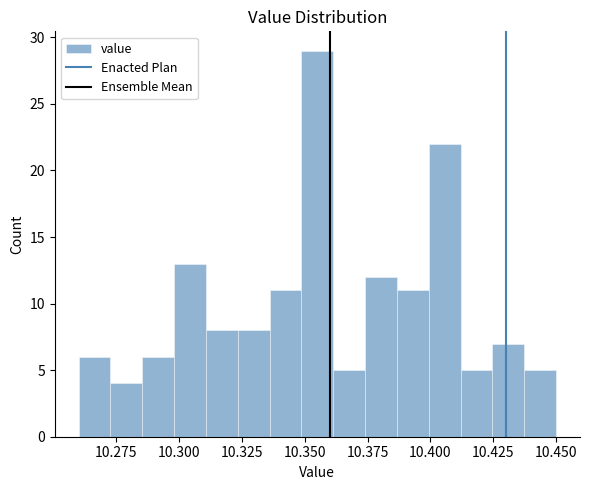

Read against the x-axis, roughly where is the centre of the tallest bar?

10.355